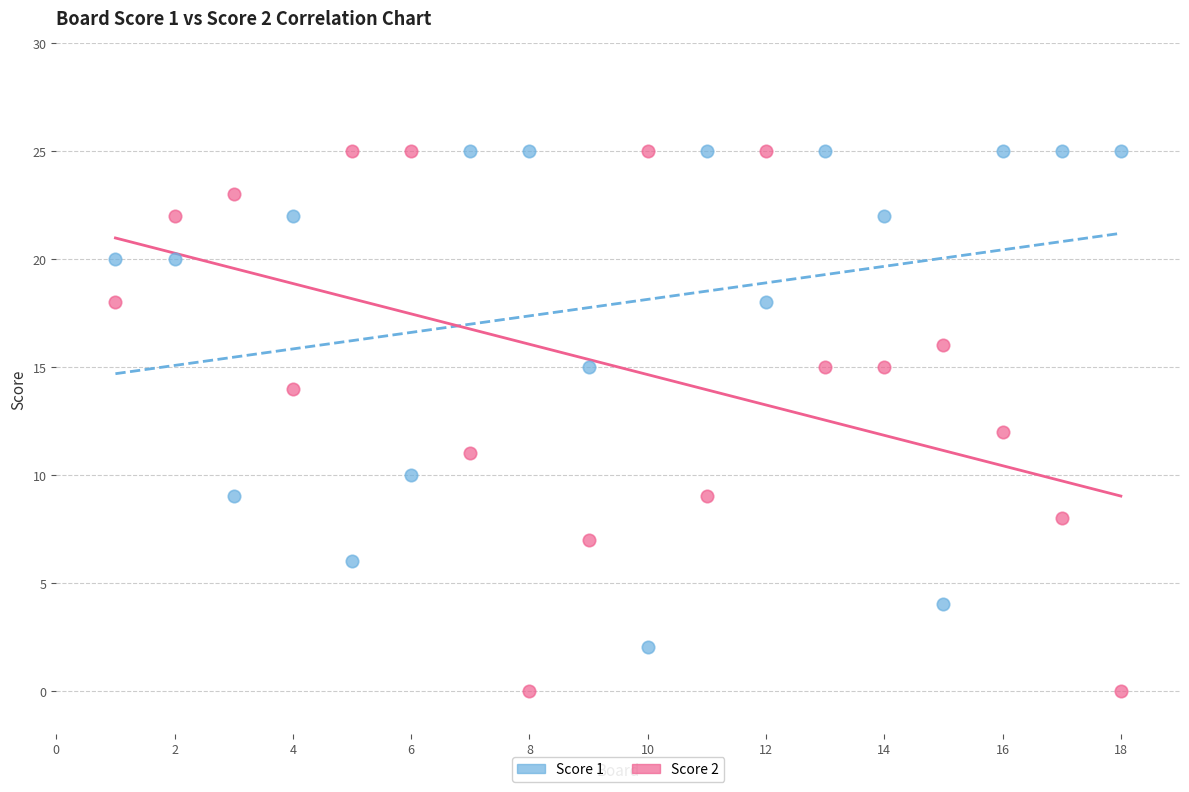

Across all data points, what is the range of X values (max minus min)?

17